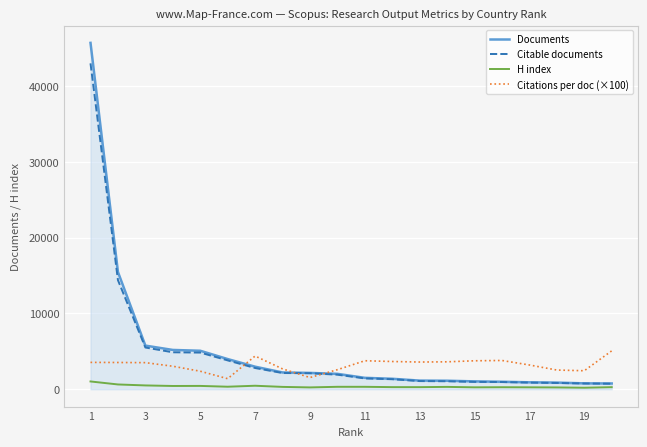

True or false: Documents has more than 0 points higher than both neighbors.

False